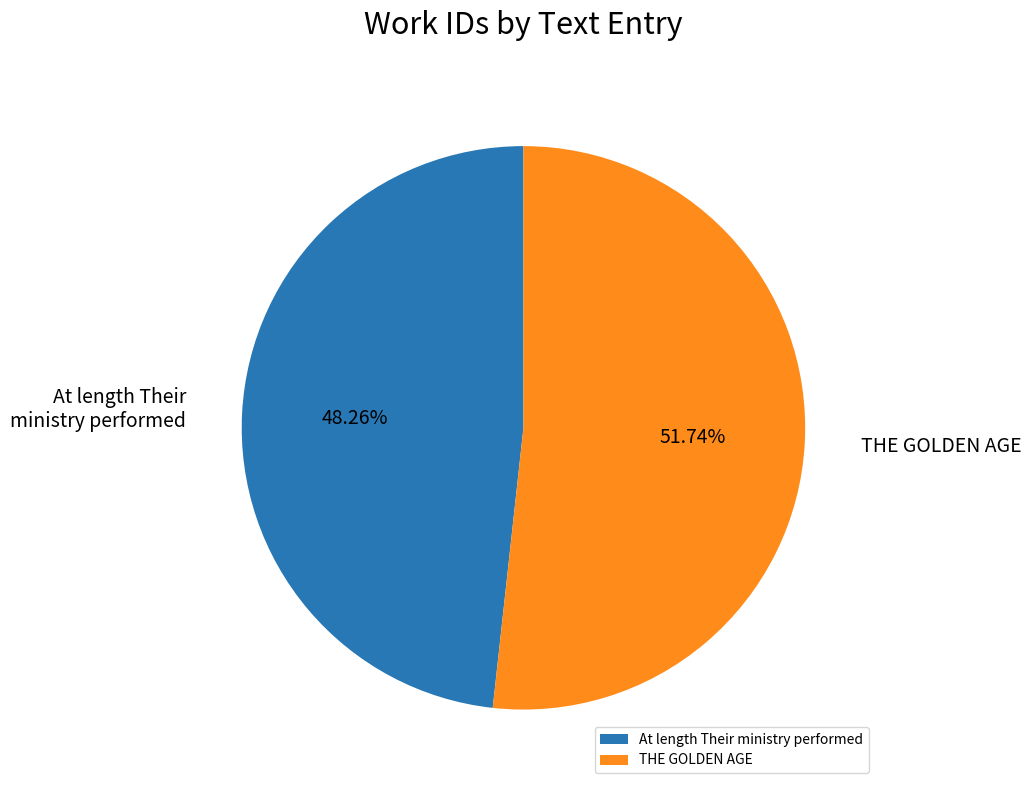

How much of the chart is everything except At length Their ministry performed?

51.7%